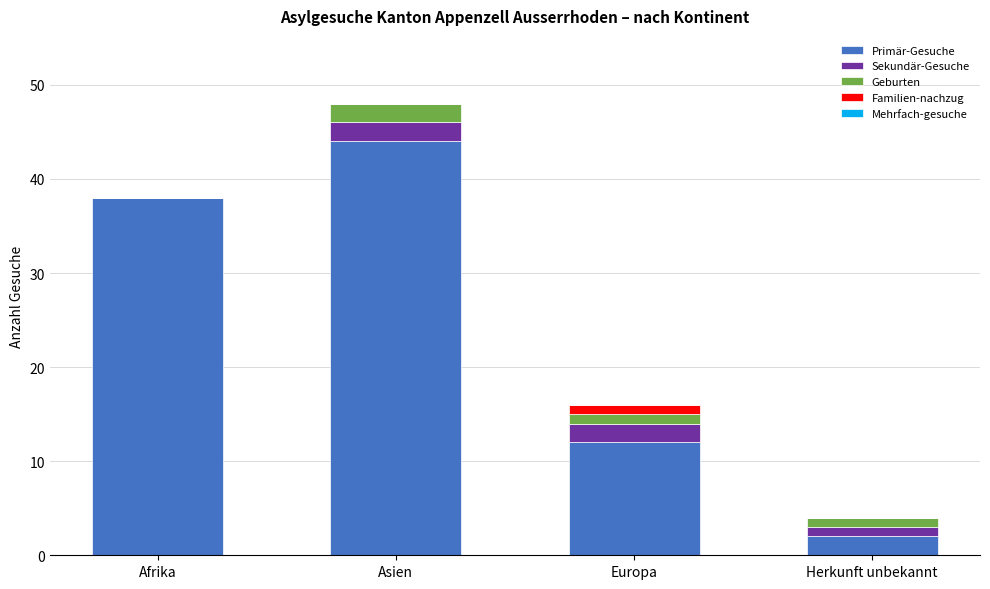

Is it true that Primär-Gesuche equals 64 at Afrika?

False